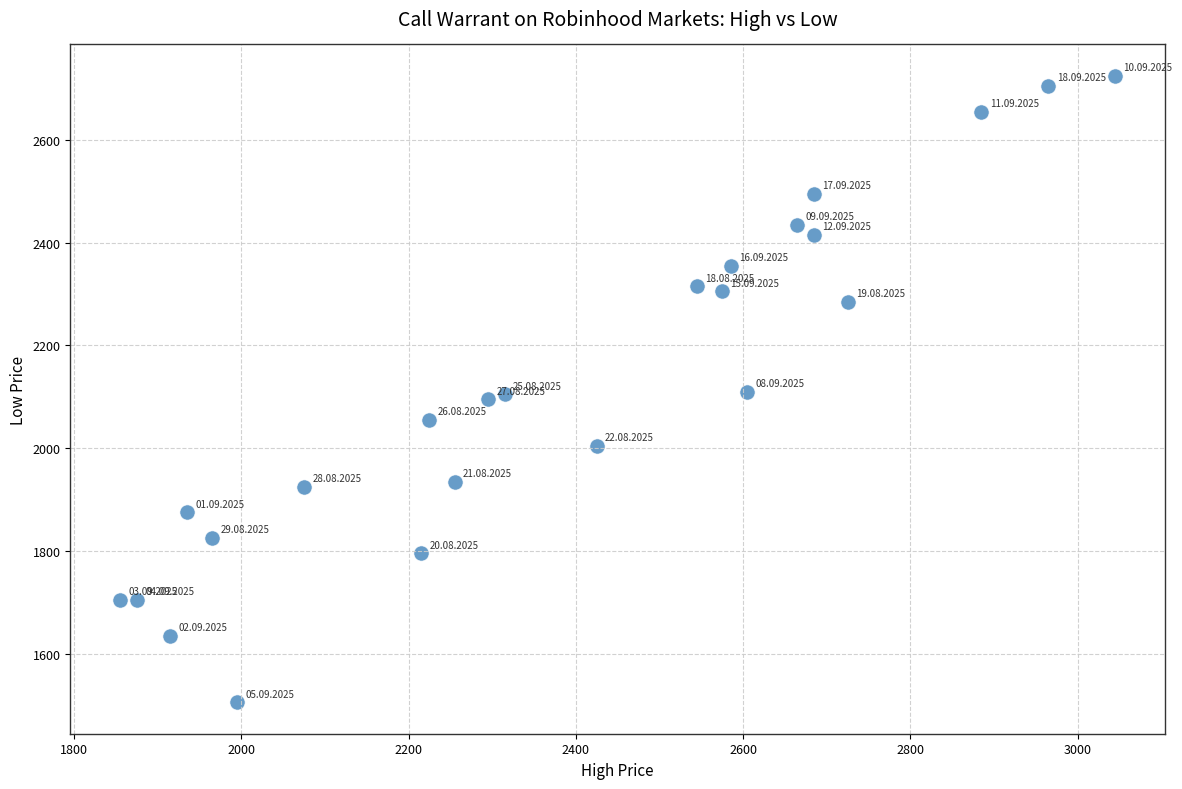

What is the range of Y values (max minus min)?

1220